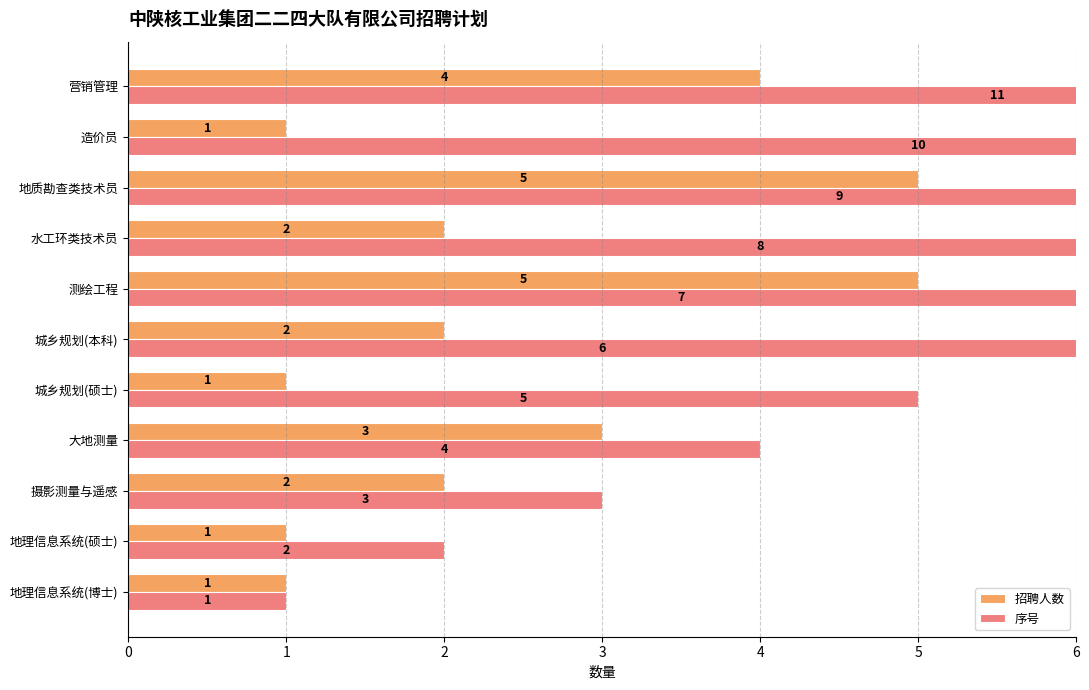

List the series in order of their peak value, lowest first.

招聘人数, 序号